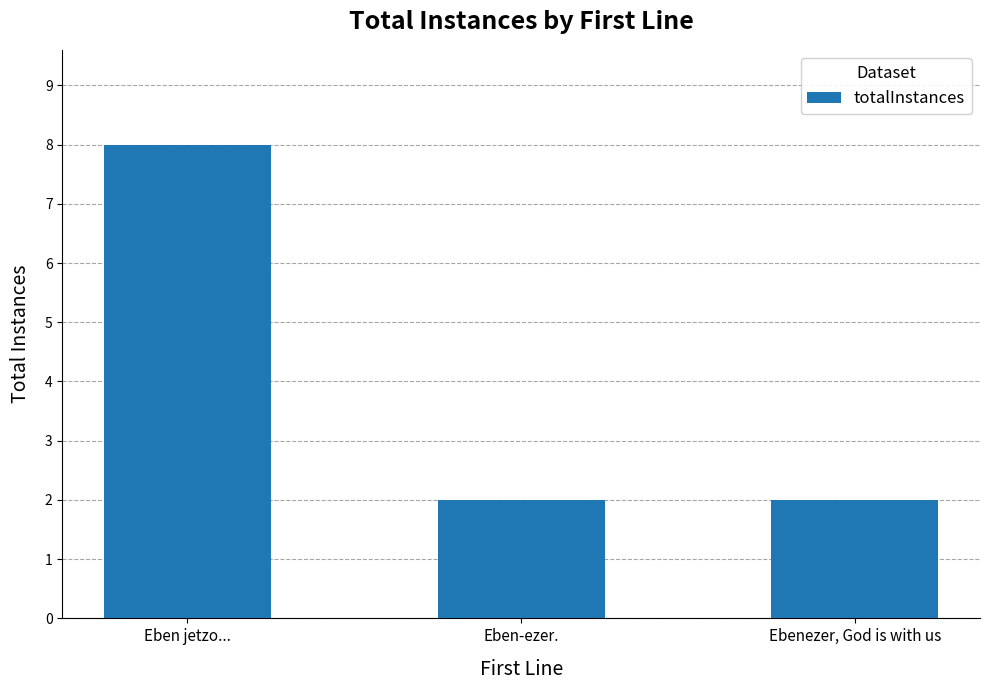

What is the maximum value shown in the chart?

8